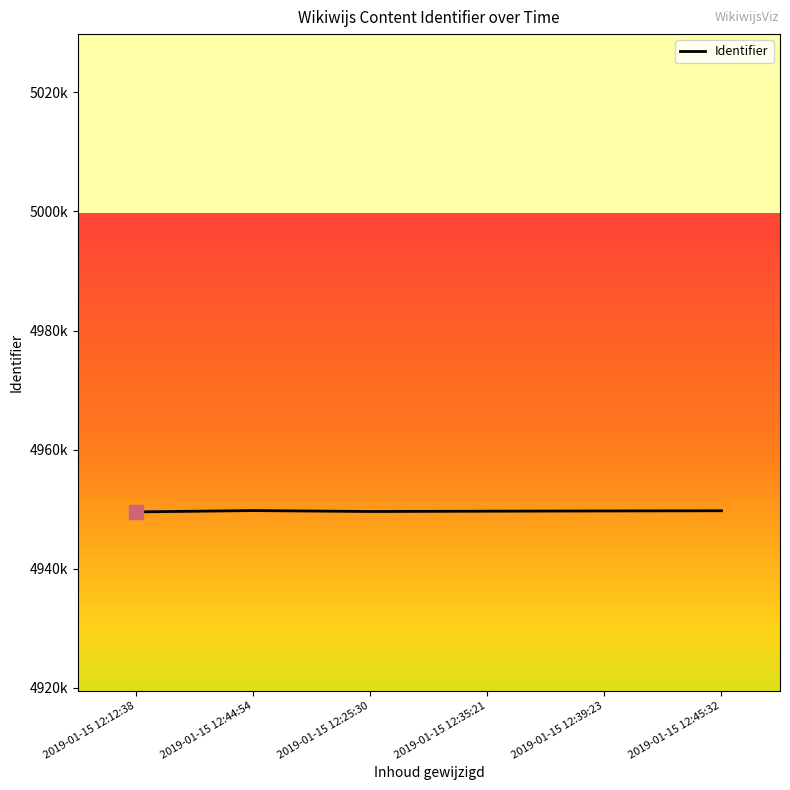

The chart shows a value of 7038952 at 2019-01-15 12:45:32. True or false?

False